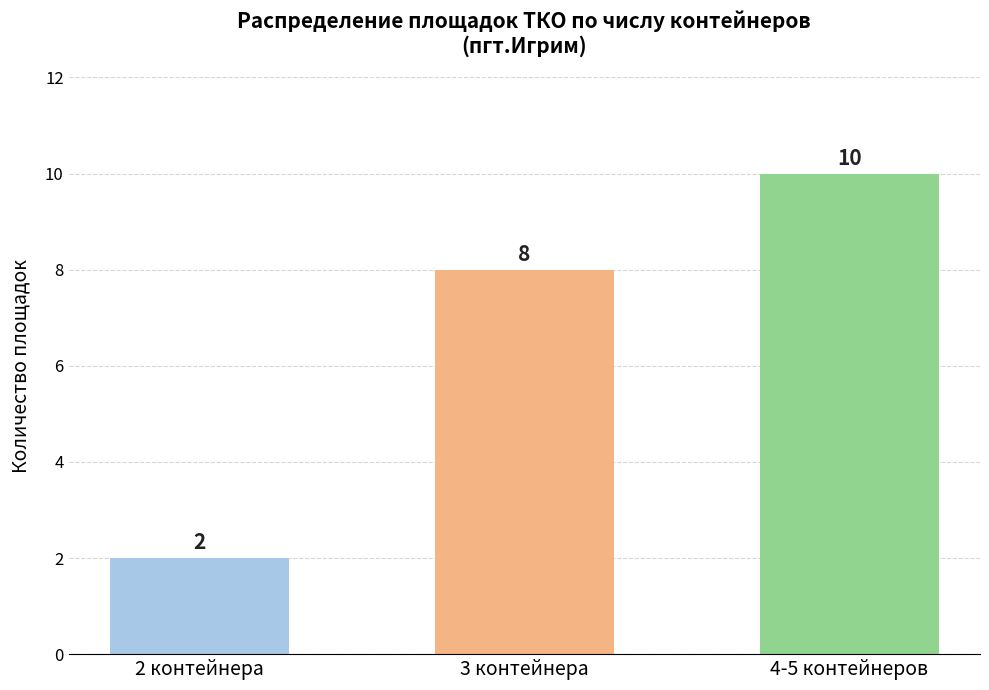

What is the minimum value shown in the chart?

2